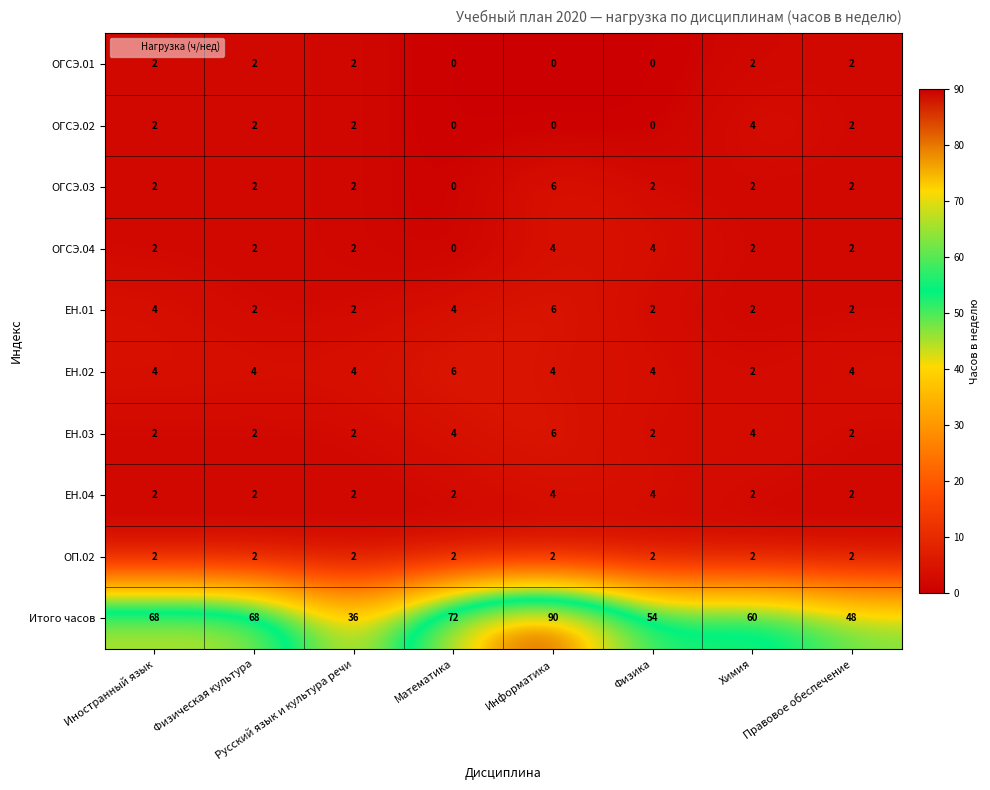

What is the maximum value shown in the chart?

90